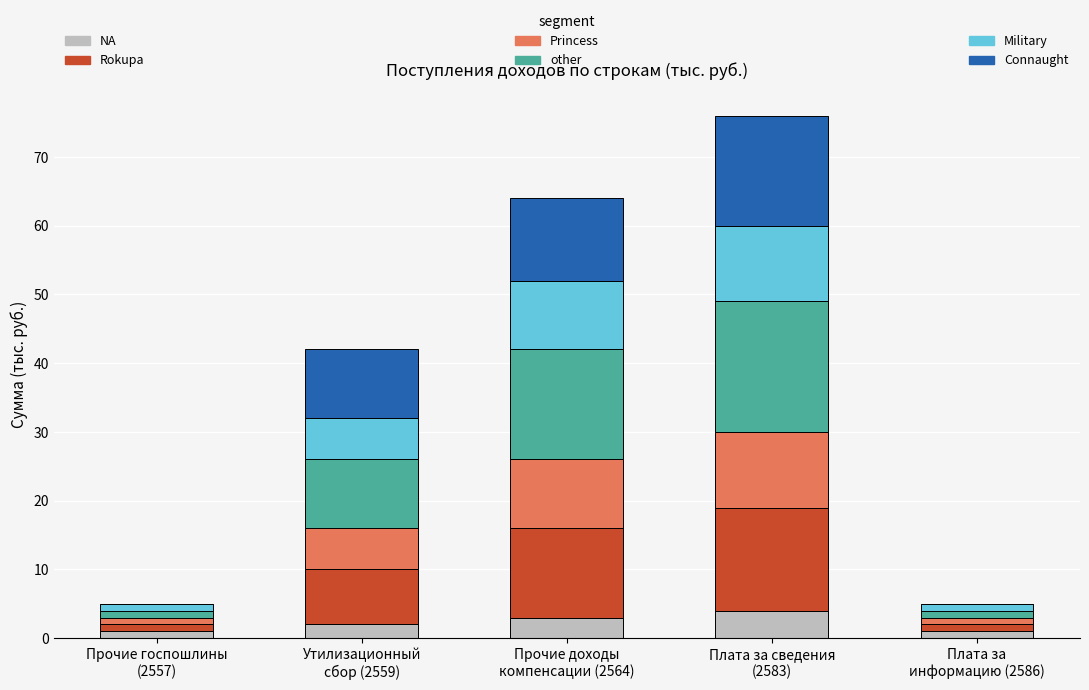

Does the chart contain stacked bars?

Yes